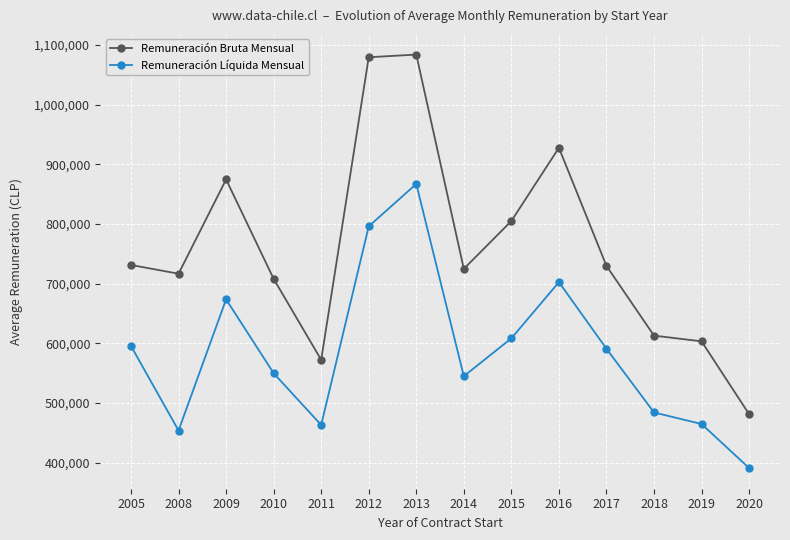

Which series has the largest total across all categories?

Remuneración Bruta Mensual